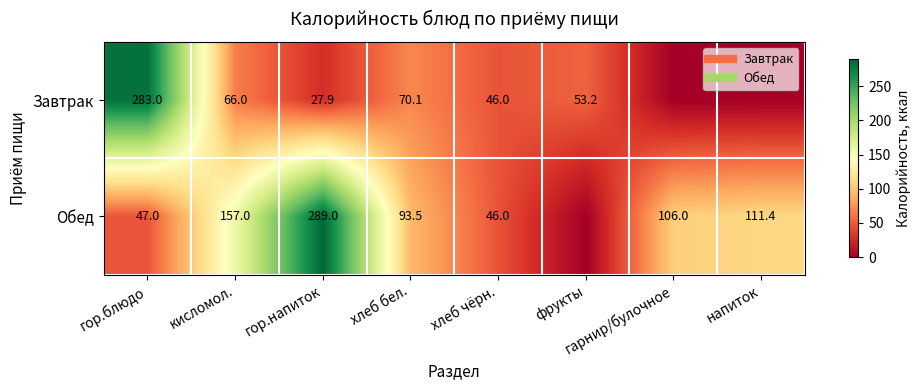

Is it true that Обед equals 0.0 at фрукты?

True